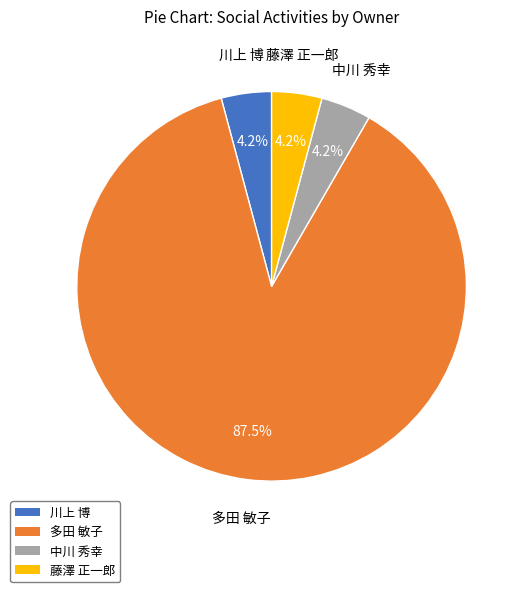

To the nearest percent, what is the combined percentage of 多田 敏子 and 中川 秀幸?

92%